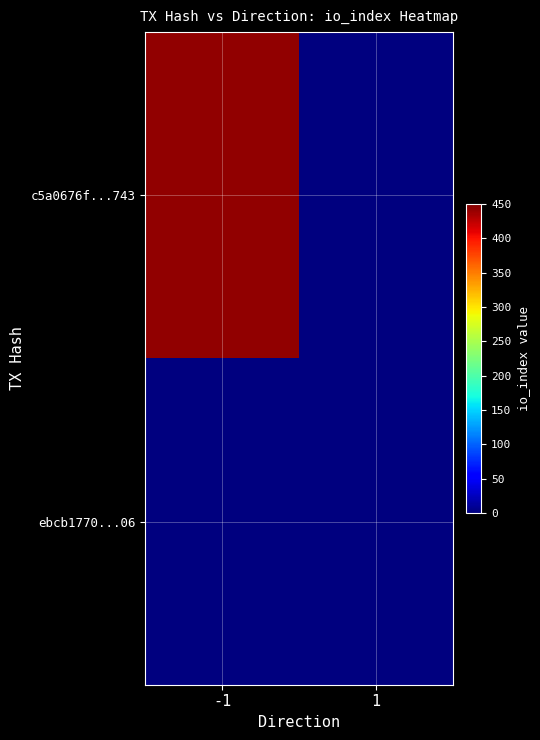

Reading left to right, transcribe all the data shown in this chart.

c5a0676f...743: -1=442	1=0
ebcb1770...06: -1=0	1=0